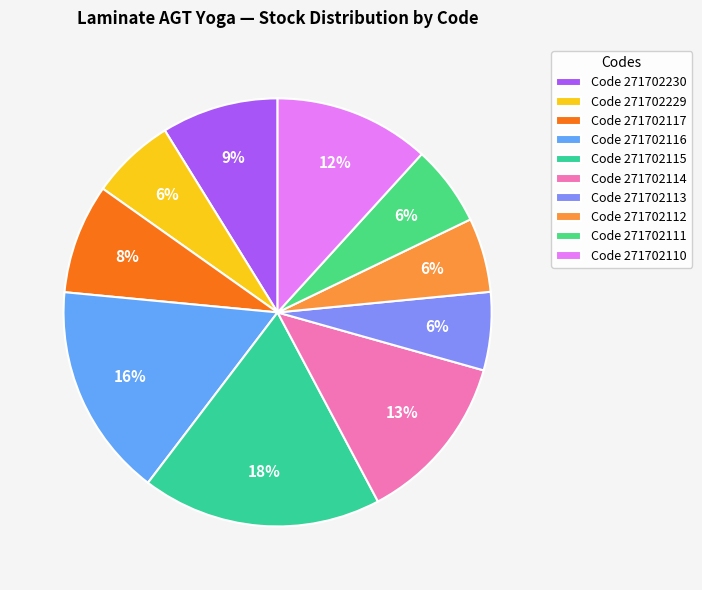

What is the largest slice in the pie chart?

Code 271702115